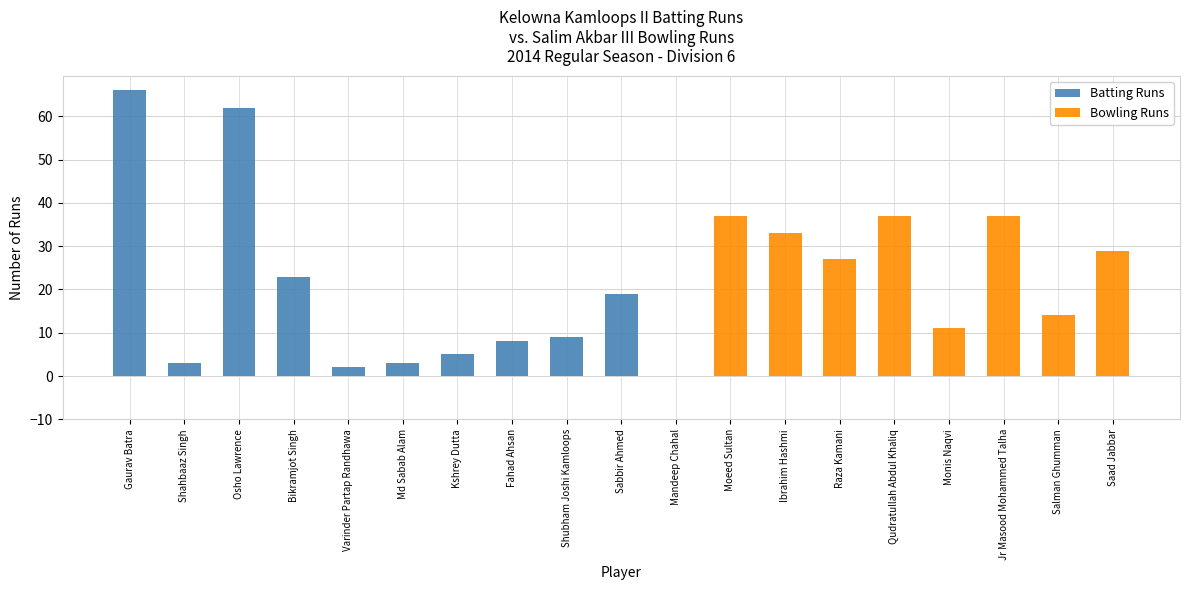

Which label corresponds to the smallest value in the chart?

Mandeep Chahal